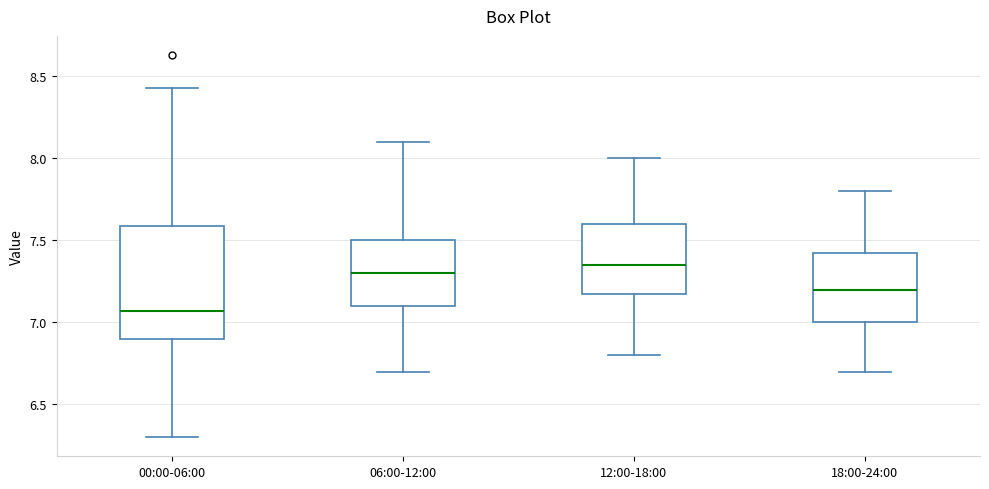

Comparing the boxes themselves (not the whiskers), which one is the tallest?

00:00-06:00